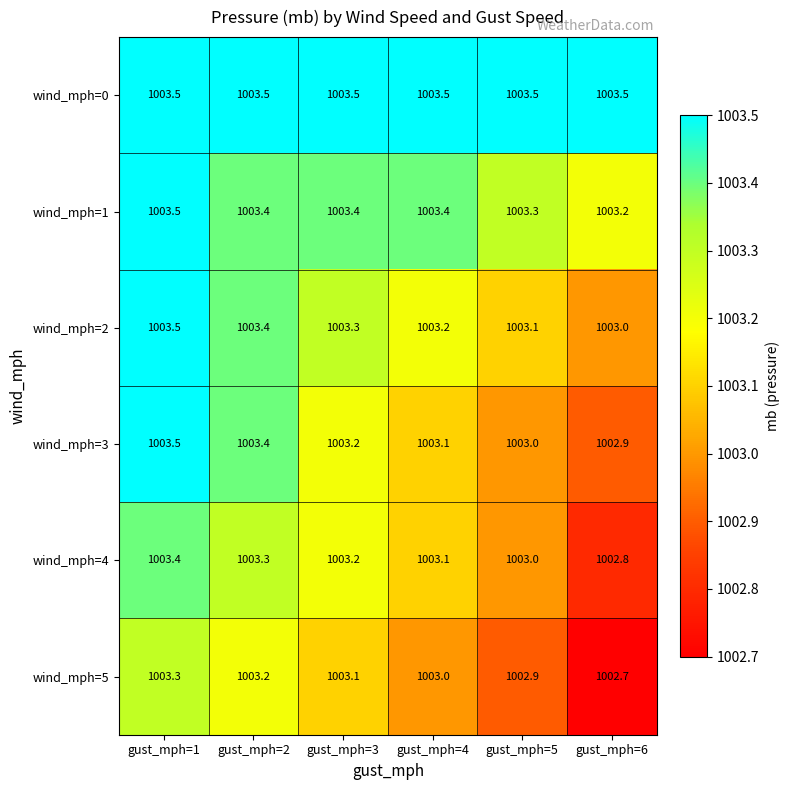

List the labels in order of wind_mph=4 value, largest first.

gust_mph=1, gust_mph=2, gust_mph=3, gust_mph=4, gust_mph=5, gust_mph=6